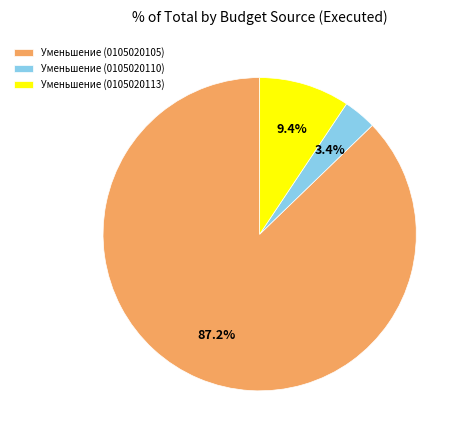

How many segments does this pie chart have?

3